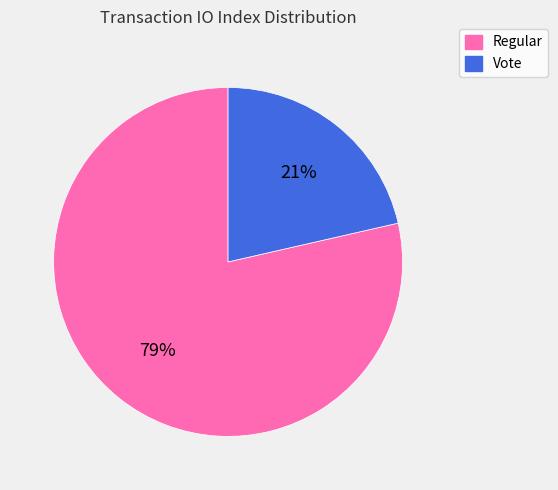

Is there any slice that represents more than half of the pie?

Yes